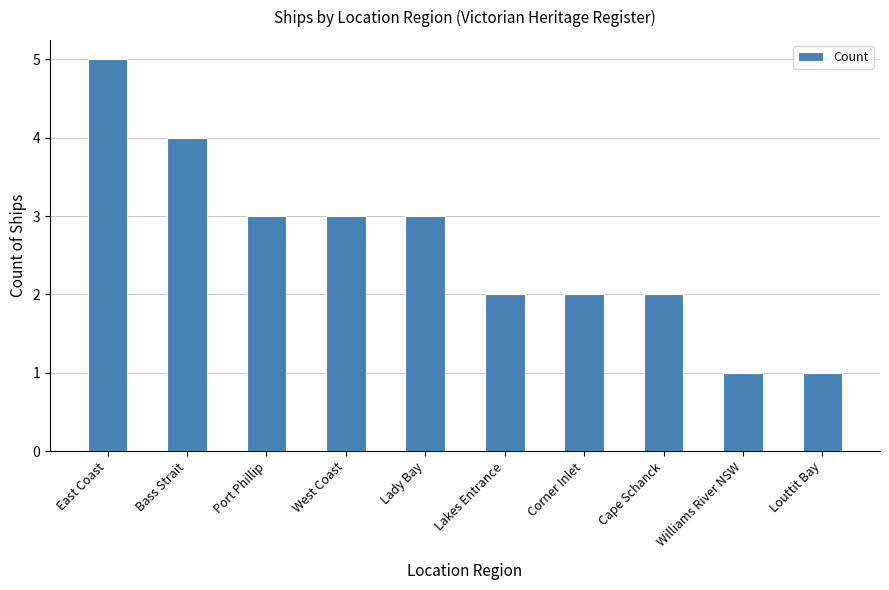

True or false: the data shows 2 at Lakes Entrance.

True